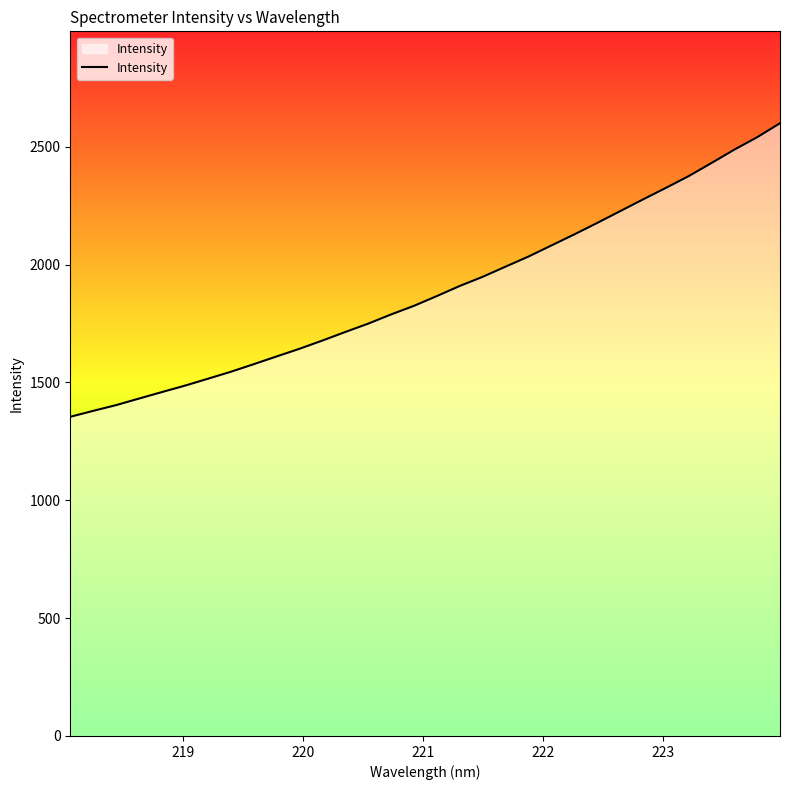

What is the greatest value displayed?

2599.4